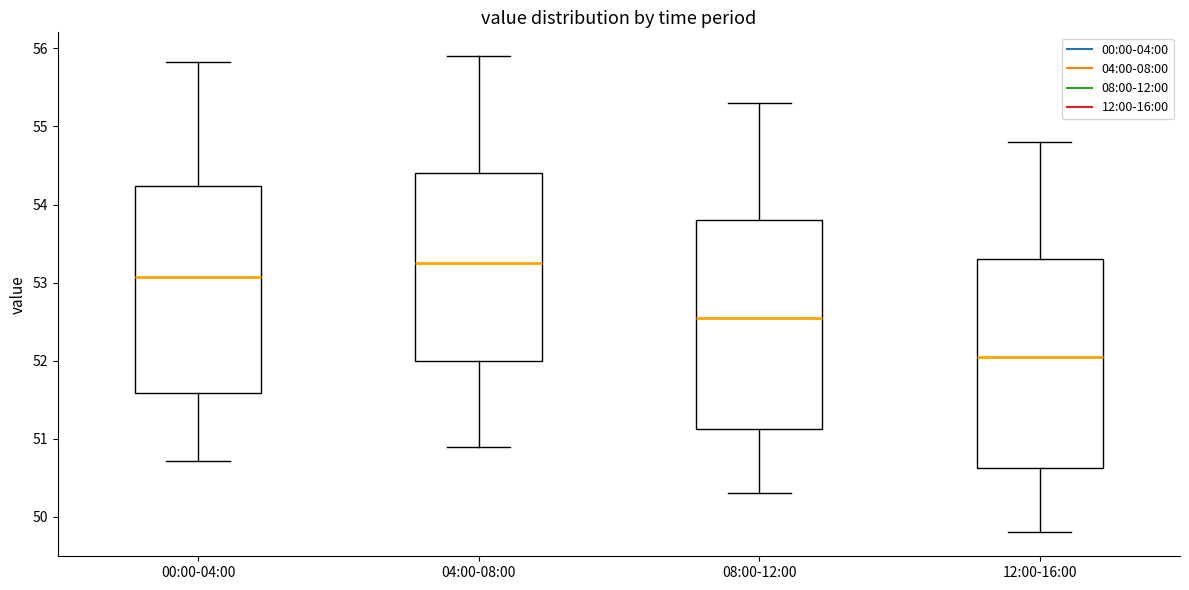

Where does the median line of the box for 04:00-08:00 sit on the y-axis? The values are not printed on the chart, so give them approximately, as read against the axis.

53.3